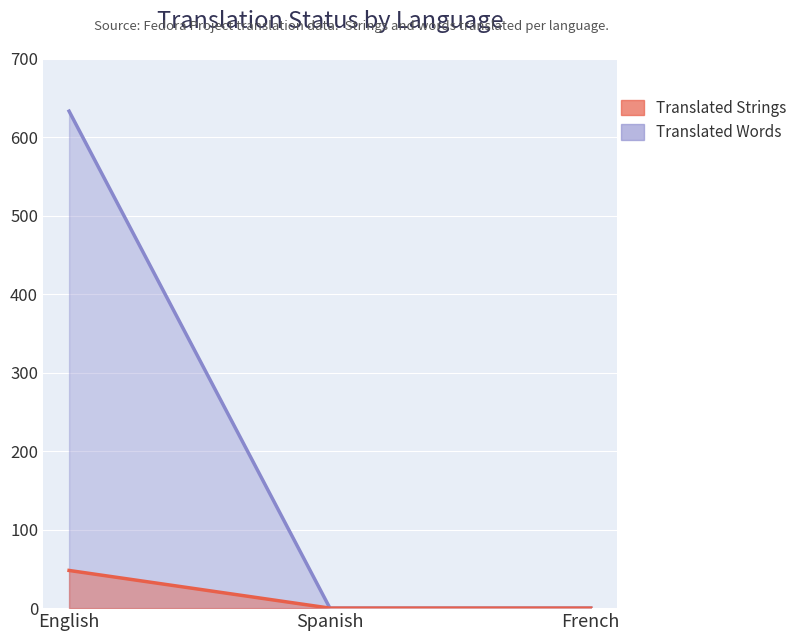

Is the value of translated at English greater than the value of translated_words at English?

Yes